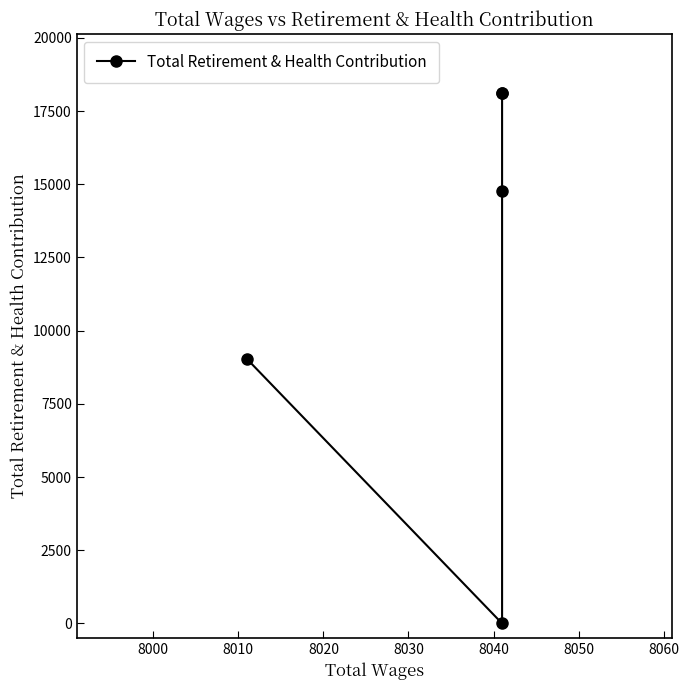

Is it true that the value at 8010 is 10320?

False